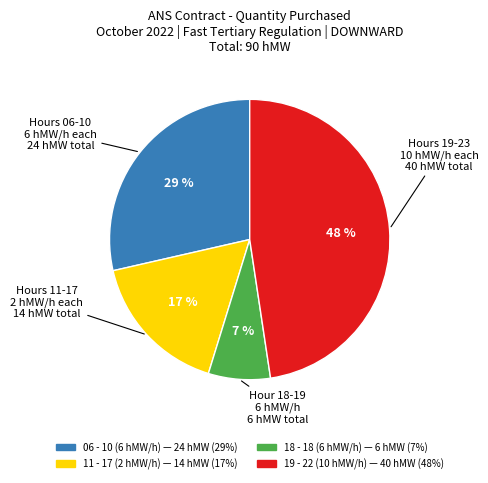

To the nearest percent, what is the average slice percentage?

25%